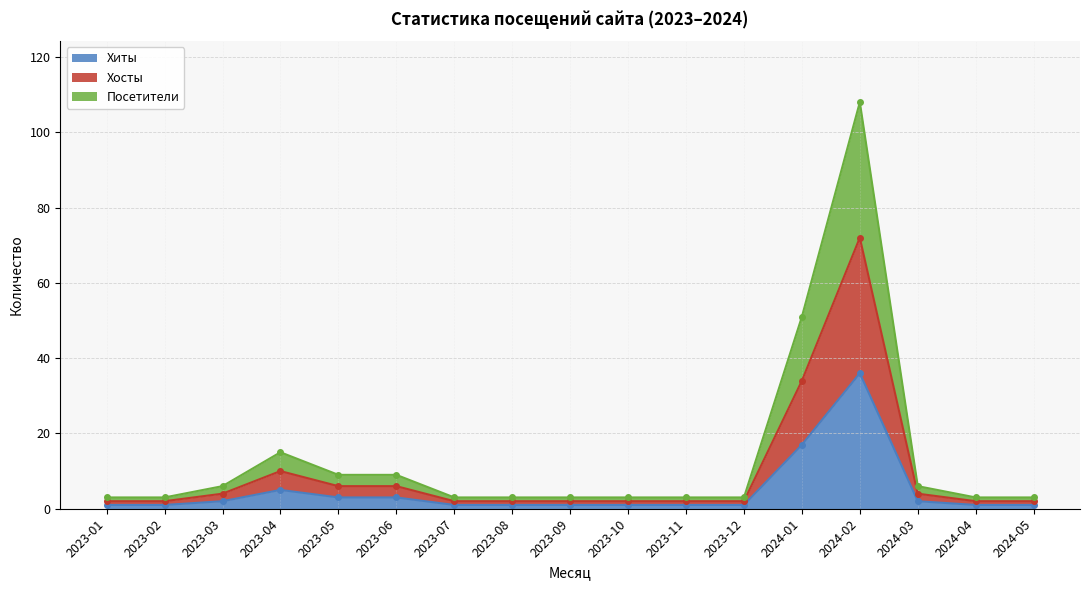

How many data points does each series have?

17